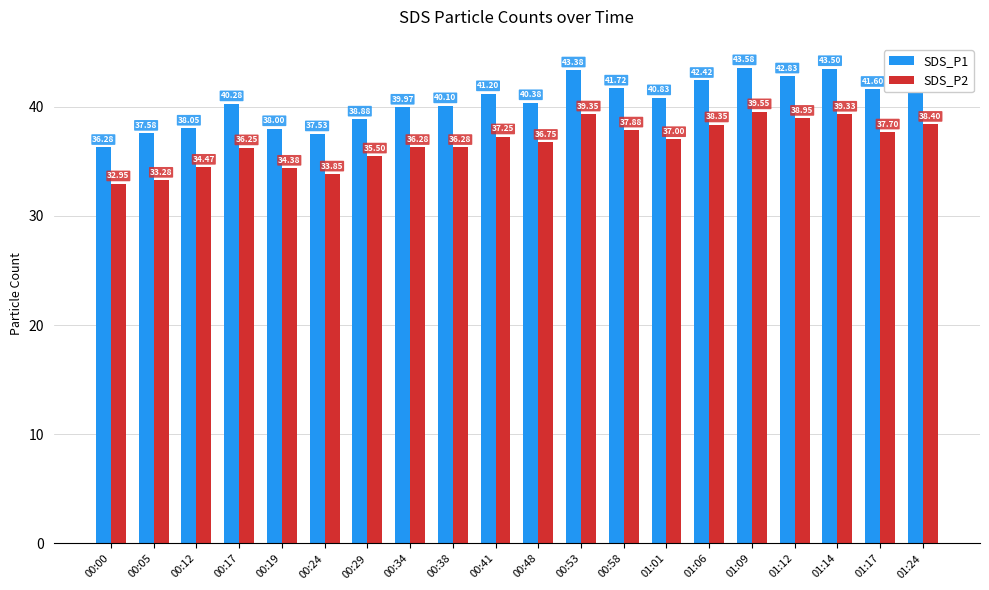

Which category has the lowest value in the SDS_P2 series?

00:00